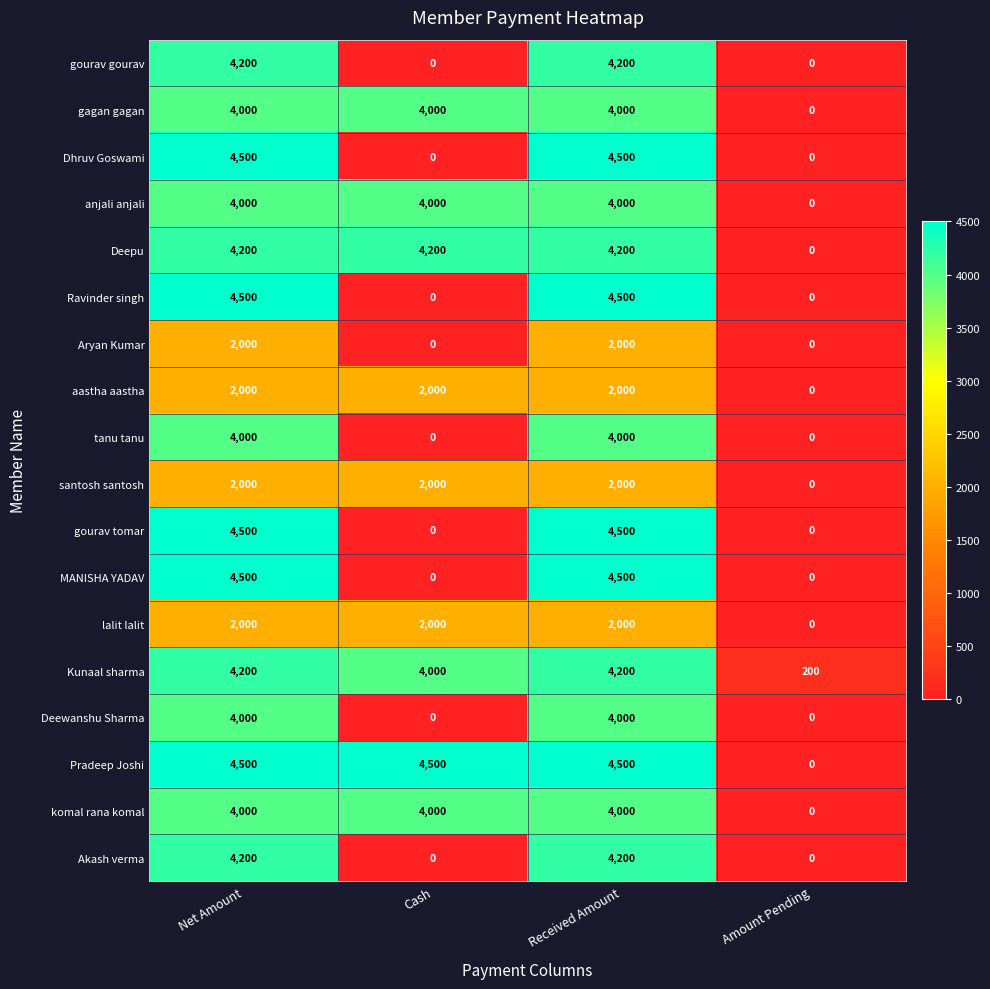

What is the spread (max minus min) of values at Received Amount?

2500